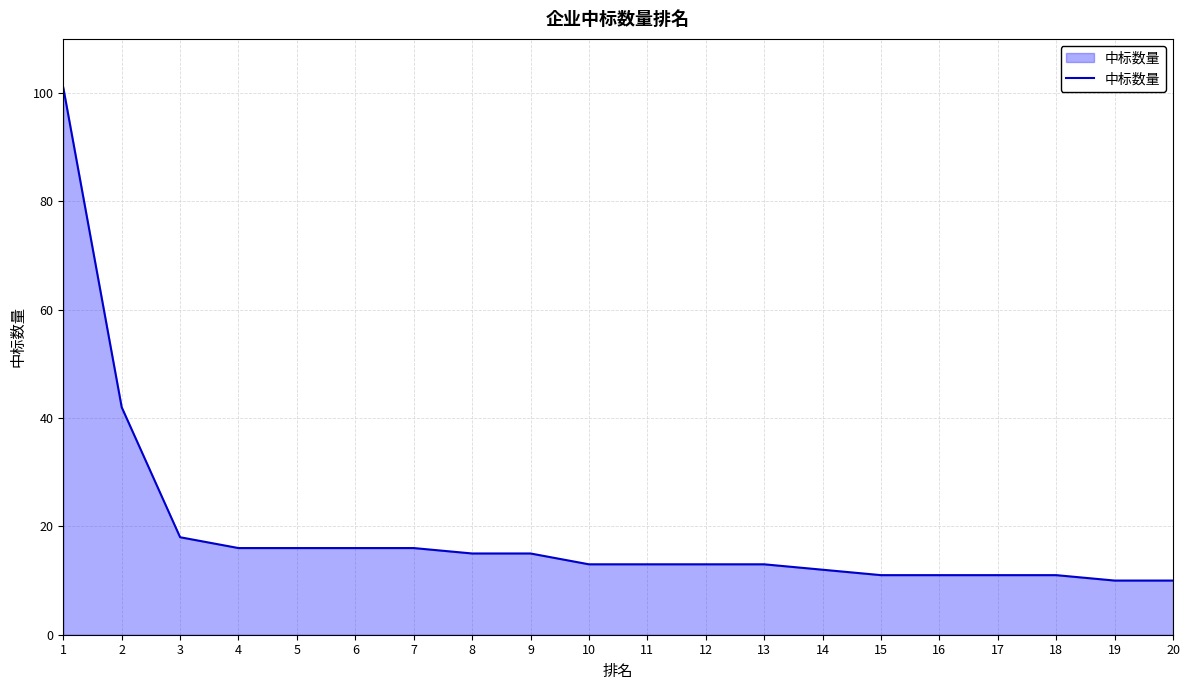

Is it true that the value at 14 is 12?

True